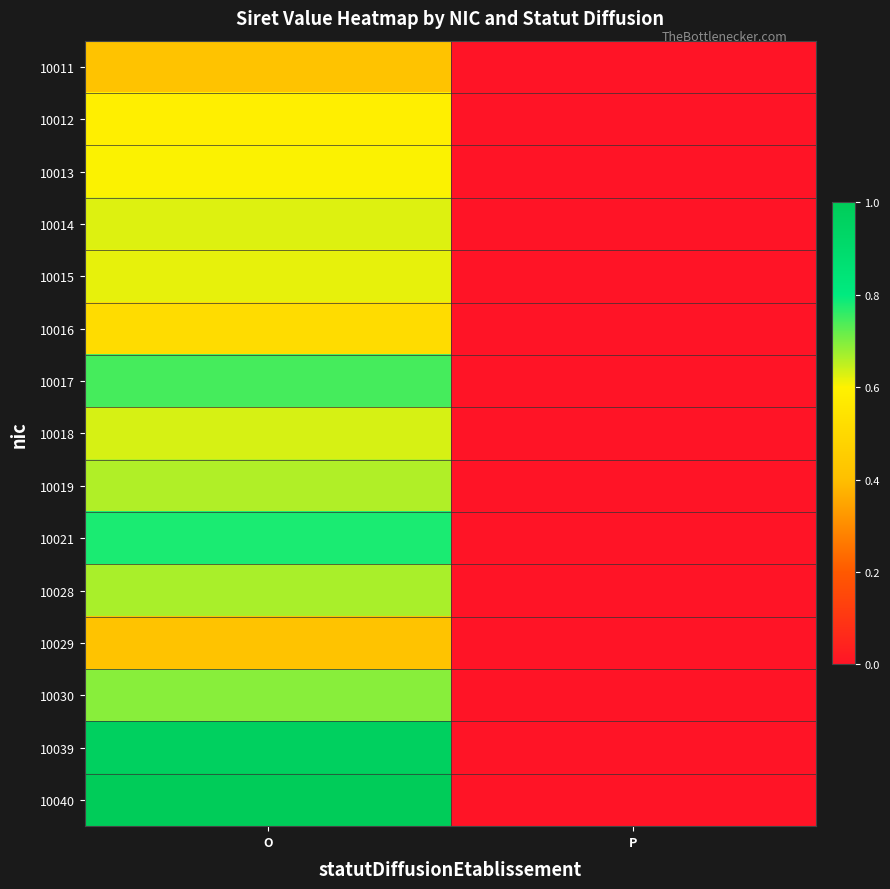

Count the number of data series in this chart.

15